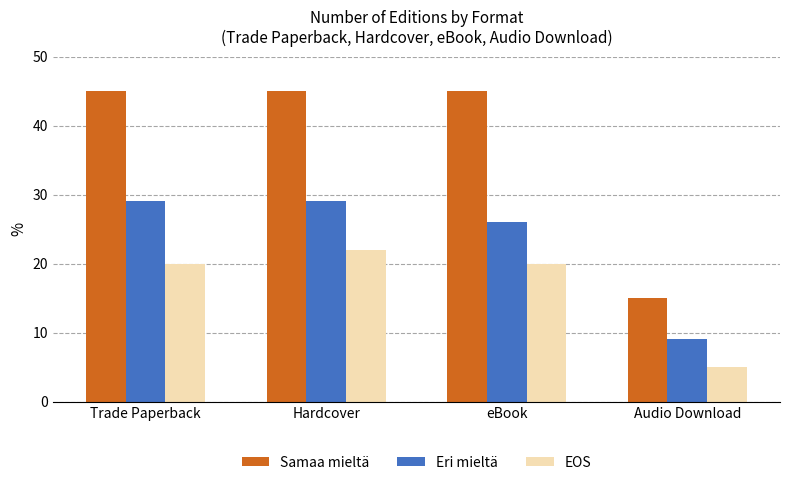

List the series in order of their peak value, lowest first.

EOS, Eri mieltä, Samaa mieltä